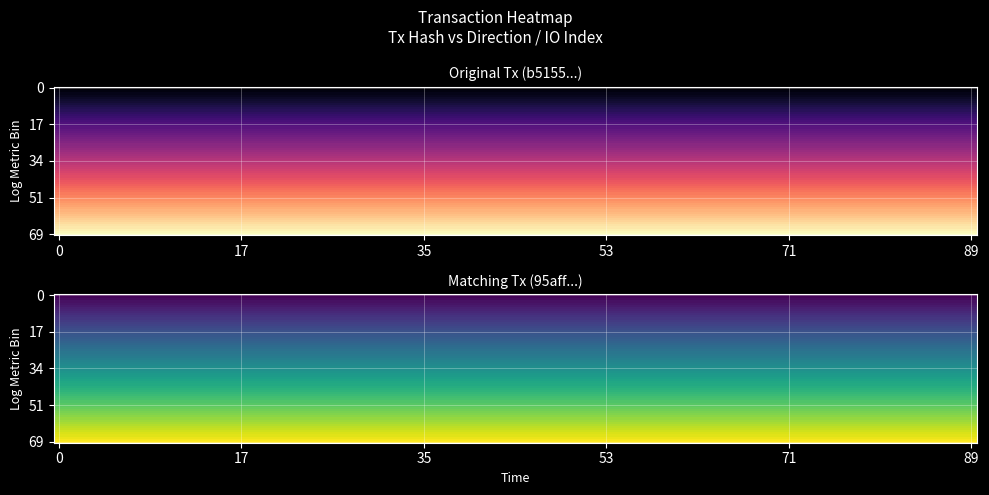

How many b5155d0d7ea76b6d265e2b92617e9fcef4d605b values are between -1 and 38?

2